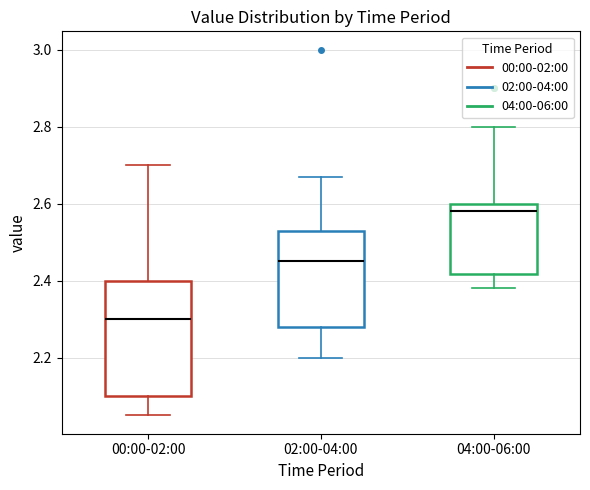

Which box has the highest median line?

04:00-06:00